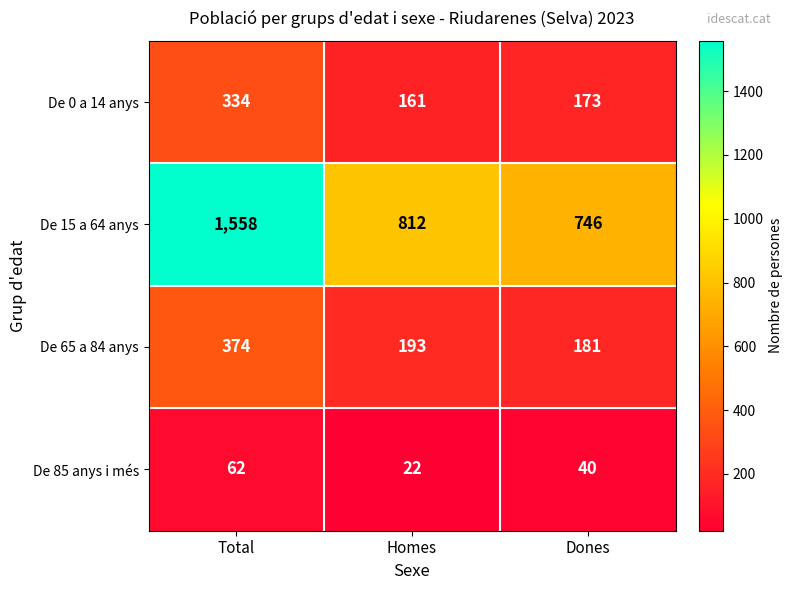

What is the sum of the De 65 a 84 anys values at Homes and Dones?

374